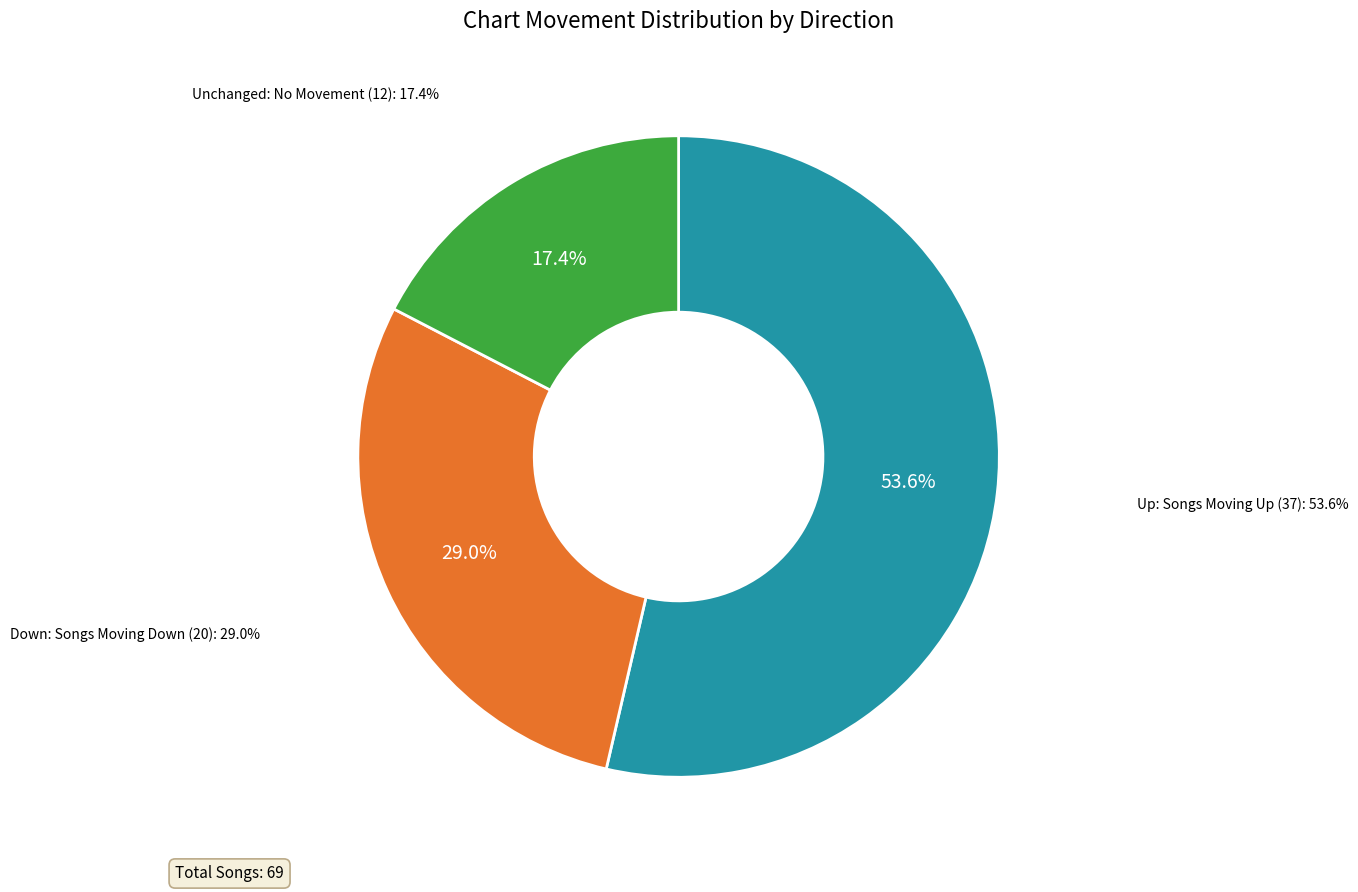

Does down account for over 50% of the chart?

No